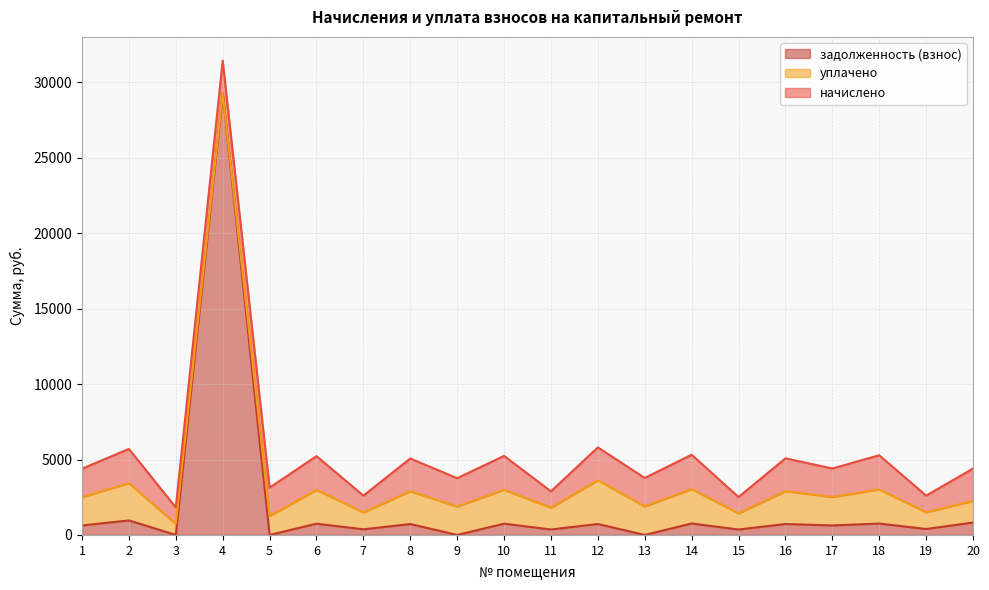

Read the задолженность (взнос) value at 16.

725.1